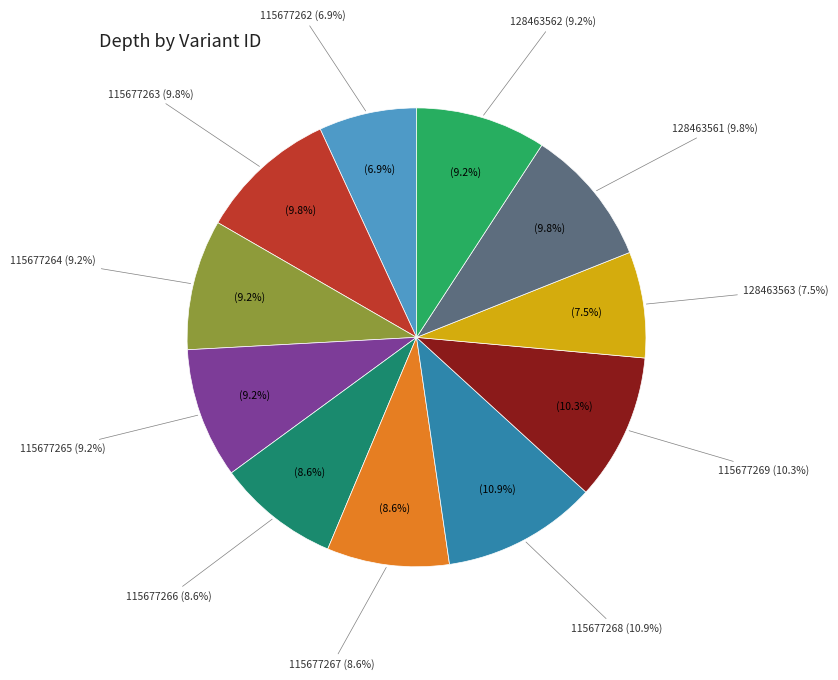

Count the number of slices in the pie.

11